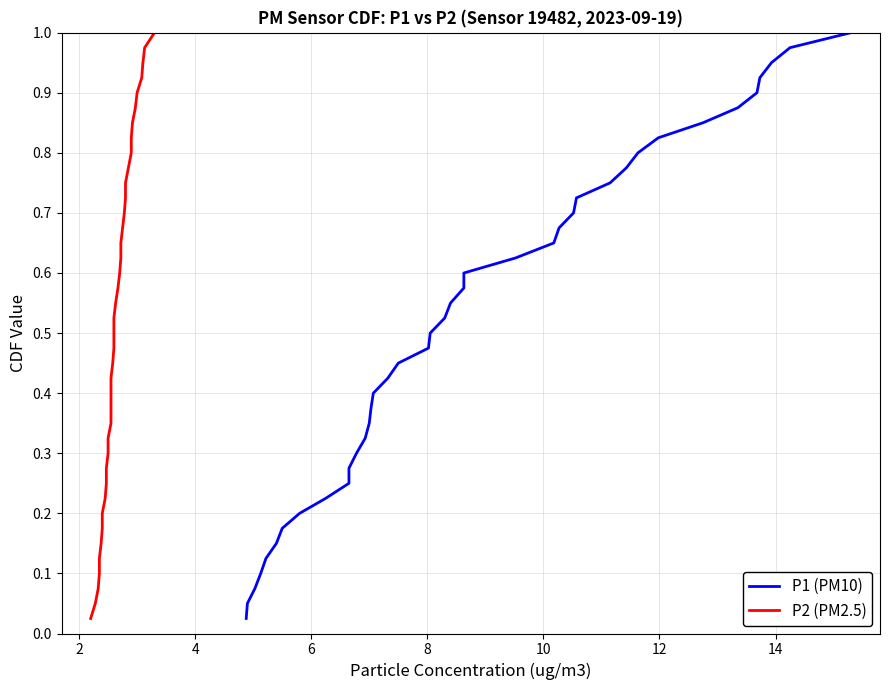

At 4, list the series in order from smallest to largest.

P1 (PM10), P2 (PM2.5)